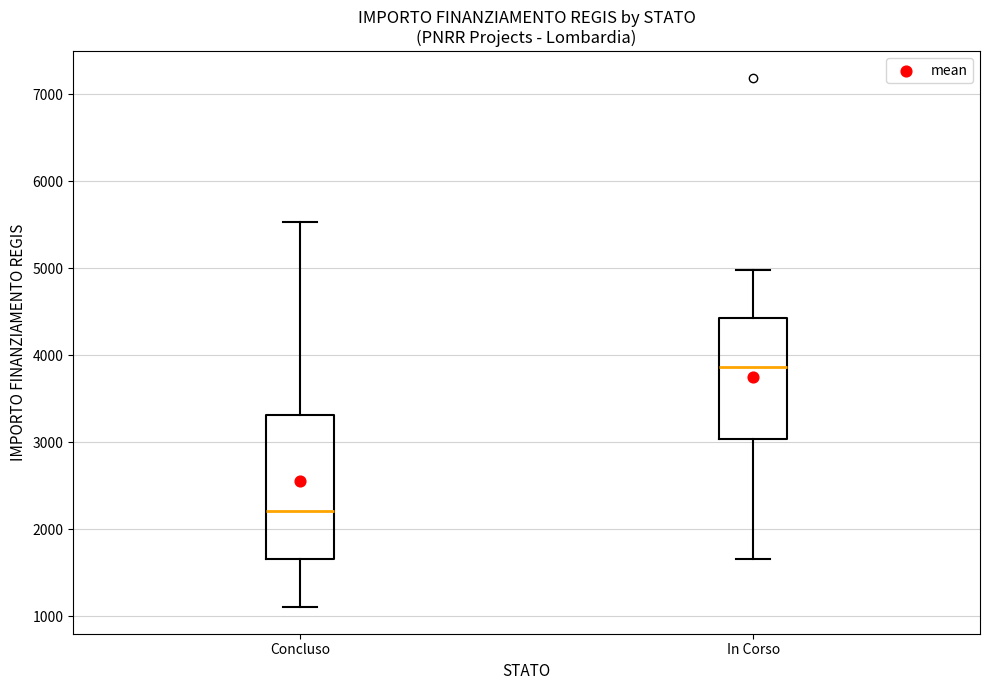

Reading left to right, transcribe this box plot: for each box, give where its median line is, the range the box spans, and where its two whiskers end, as read against the y-axis. The values are not printed on the chart, so give them approximately, as read against the axis.

Concluso: median 2200, box 1700 to 3300, whiskers 1100 to 5500
In Corso: median 3900, box 3000 to 4400, whiskers 1700 to 5000